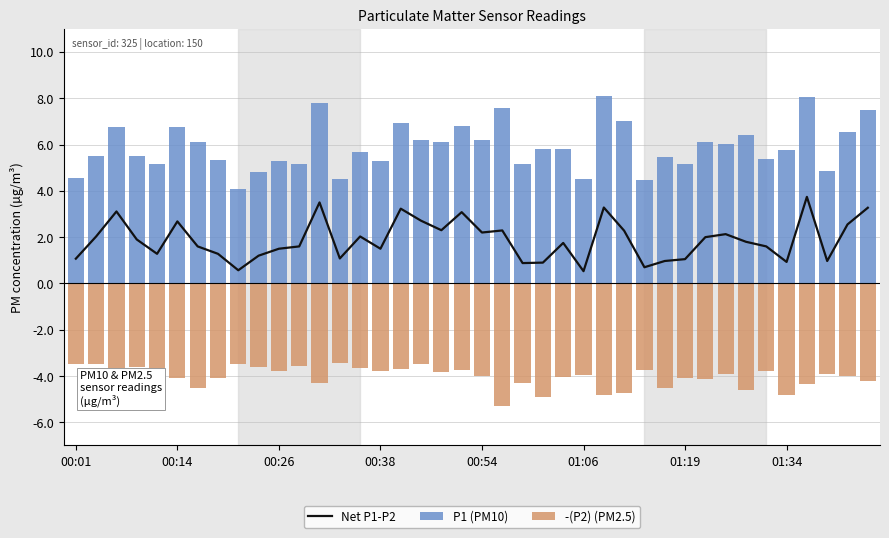

What are all the series names shown in the legend?

Net P1-P2, P1 (PM10), -(P2) (PM2.5)